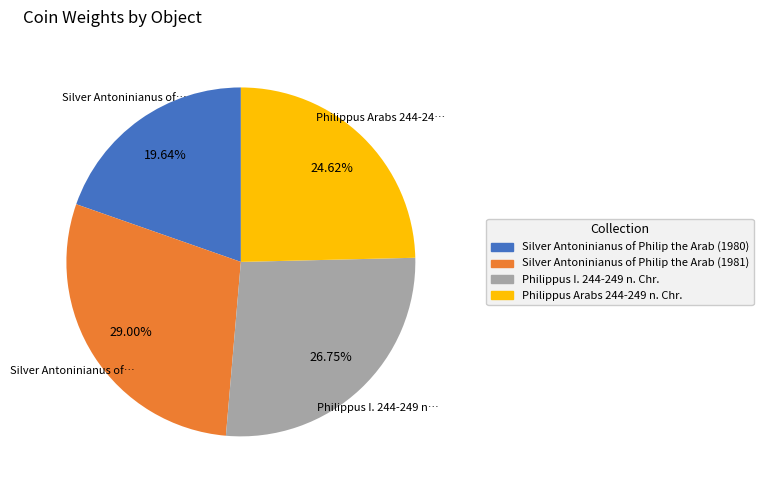

To the nearest percent, what percentage of the pie is Silver Antoninianus of Philip the Arab (1980)?

20%